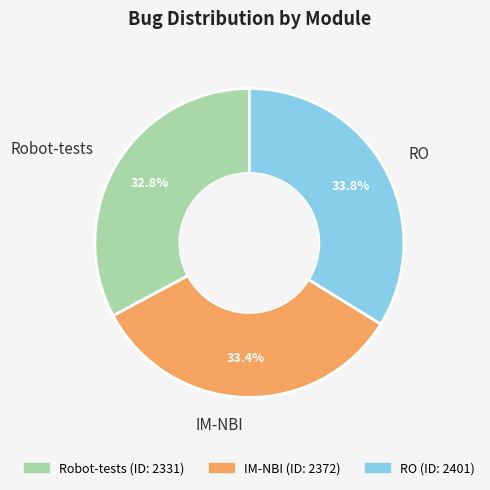

To the nearest percent, what portion does IM-NBI represent?

33%